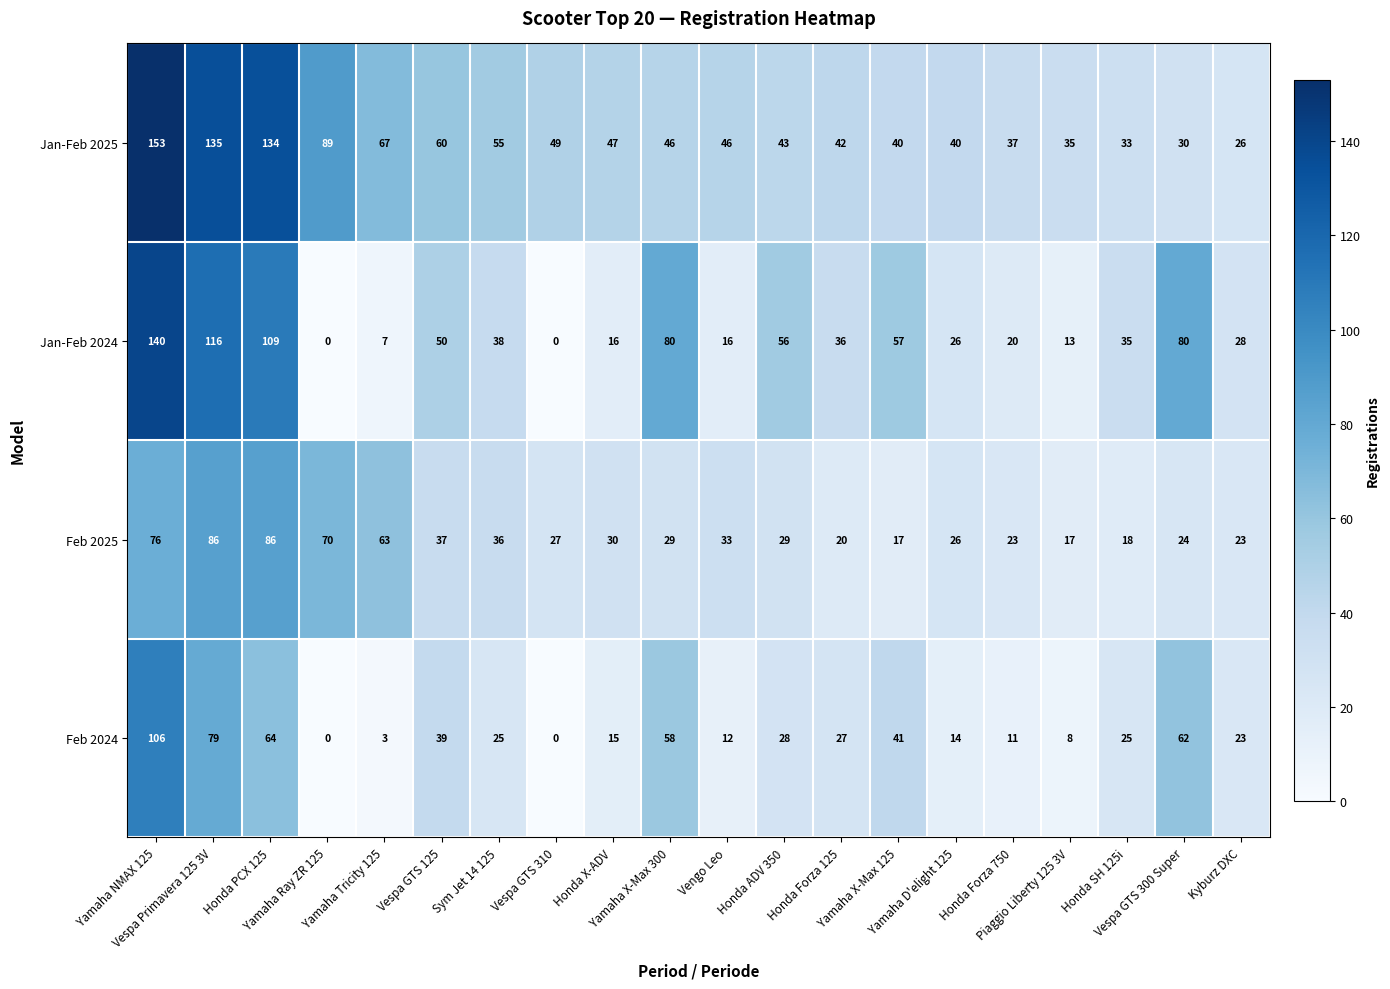

Which series changed the most between Yamaha NMAX 125 and Vengo Leo?

Jan-Feb 2024